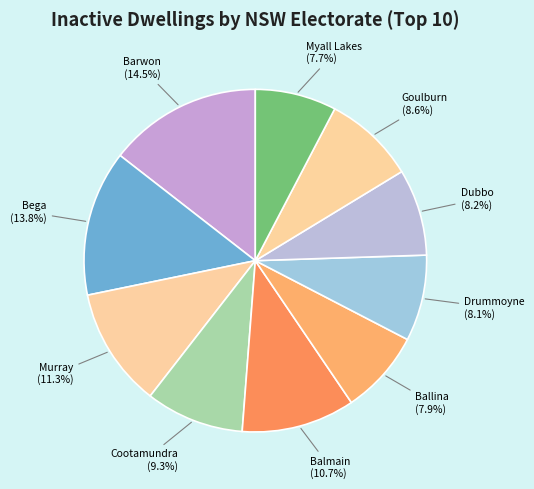

Which category has the biggest portion of the pie?

Barwon